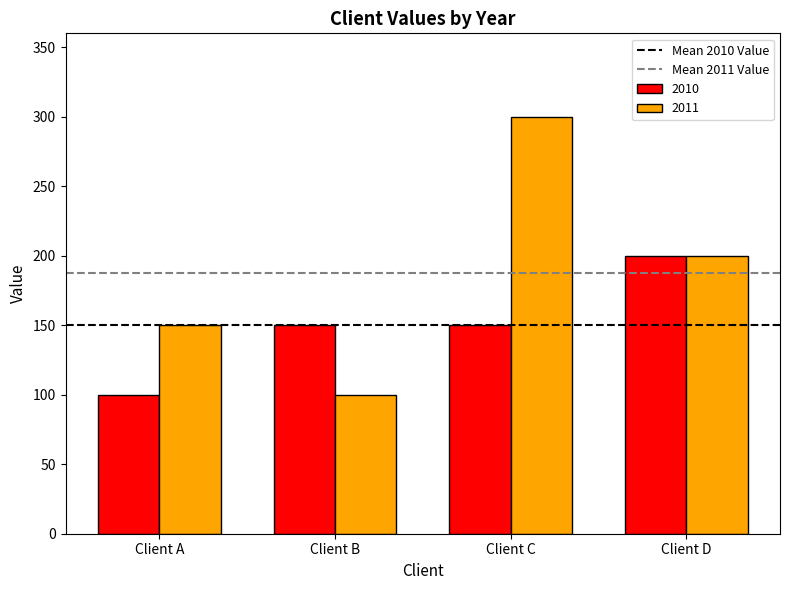

Rank the series at Client B from highest to lowest value.

2010, 2011